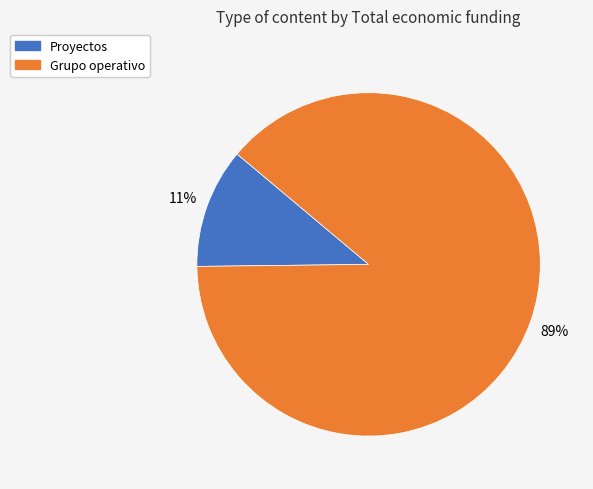

To the nearest percent, what is the average slice percentage?

50%